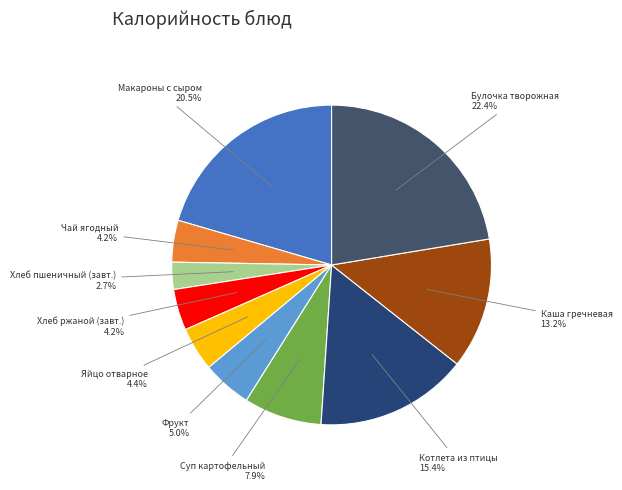

How many segments does this pie chart have?

10